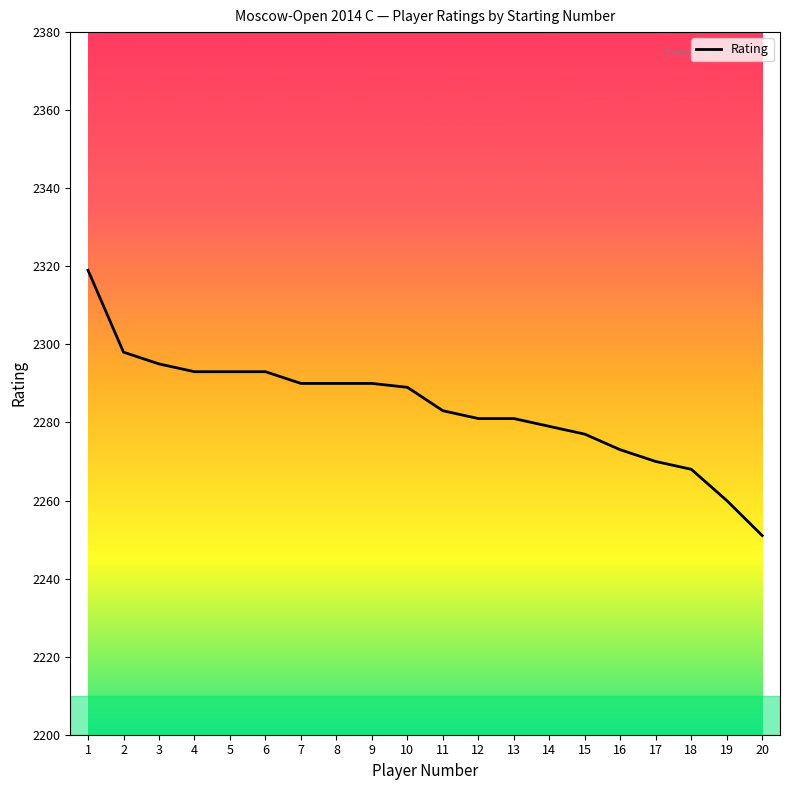

What is the ratio of the value at 18 to the value at 19?

1.0